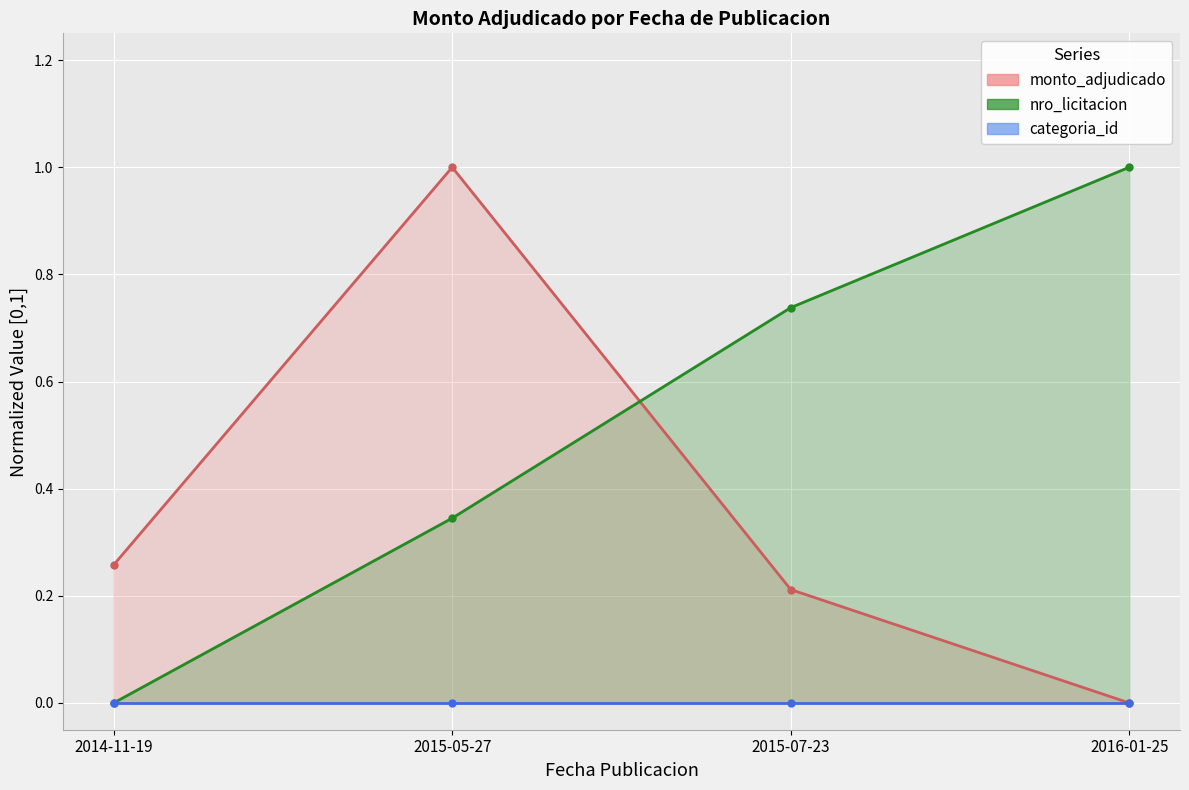

The chart shows a value of 0.1 at 2015-07-23. True or false?

False